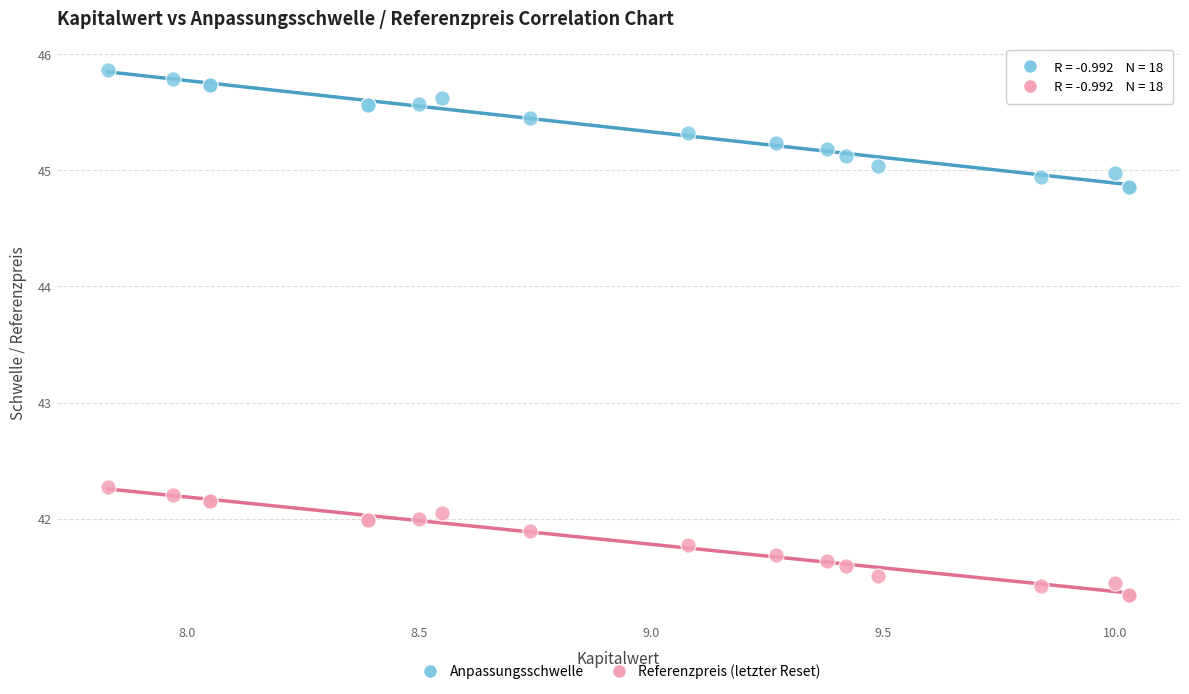

Across all series, what Y value is closest to 43?

42.3